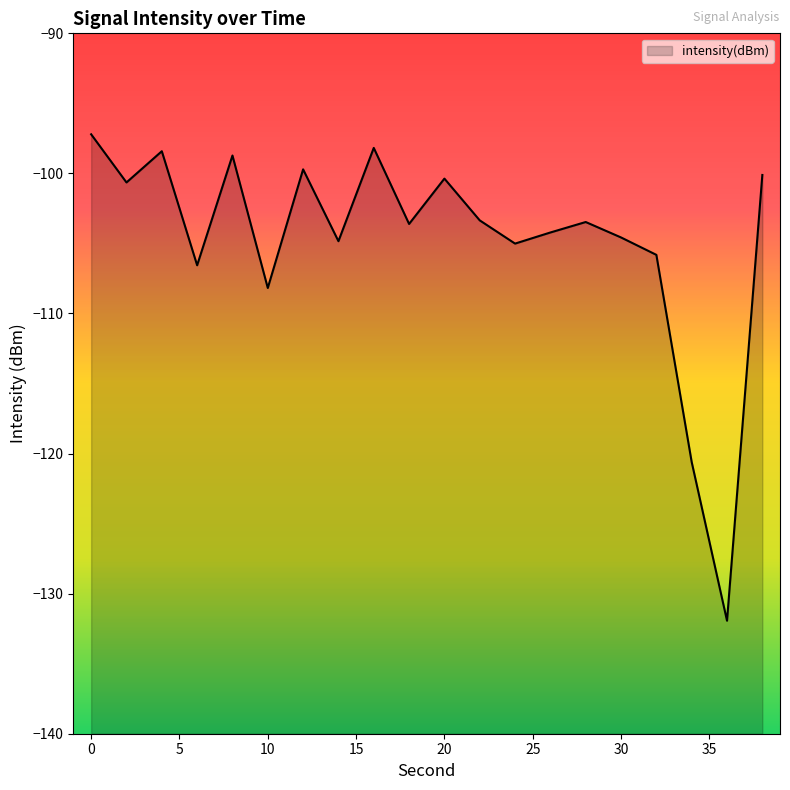

Is it true that the value at 30 is -104.6?

True